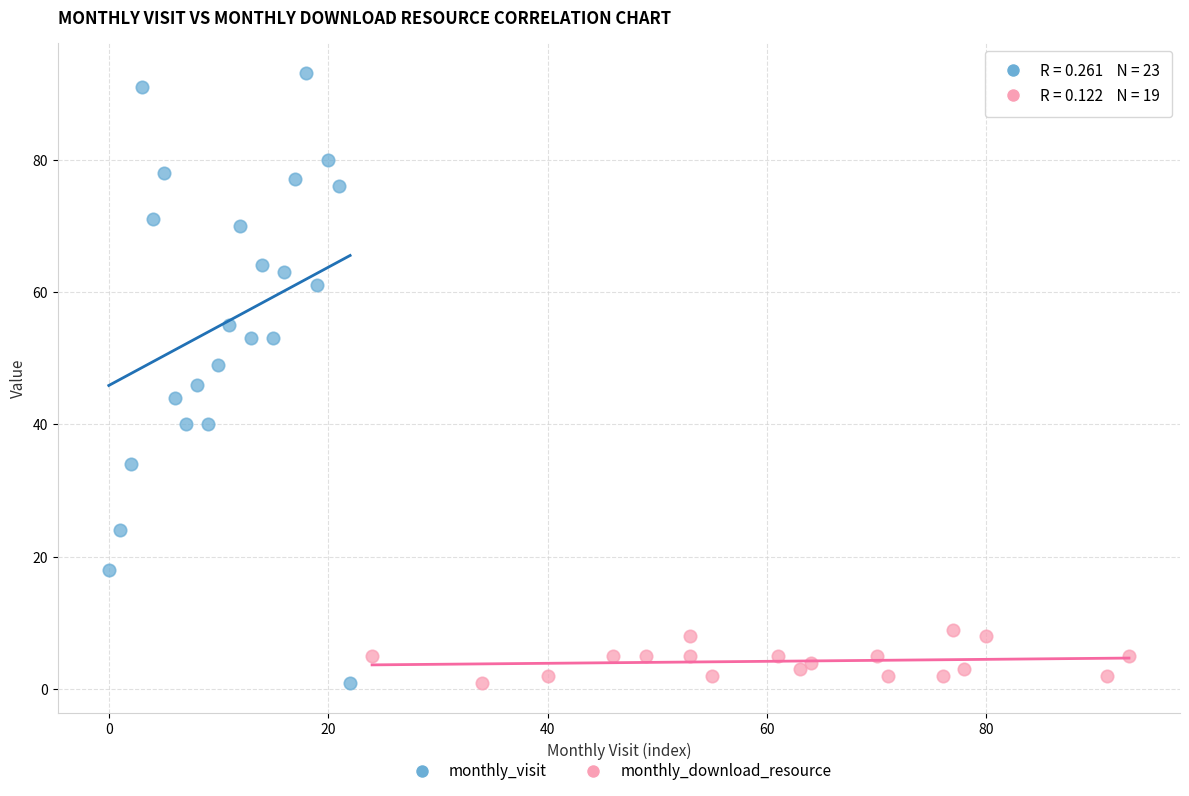

Which series contains the highest Y value?

monthly_visit